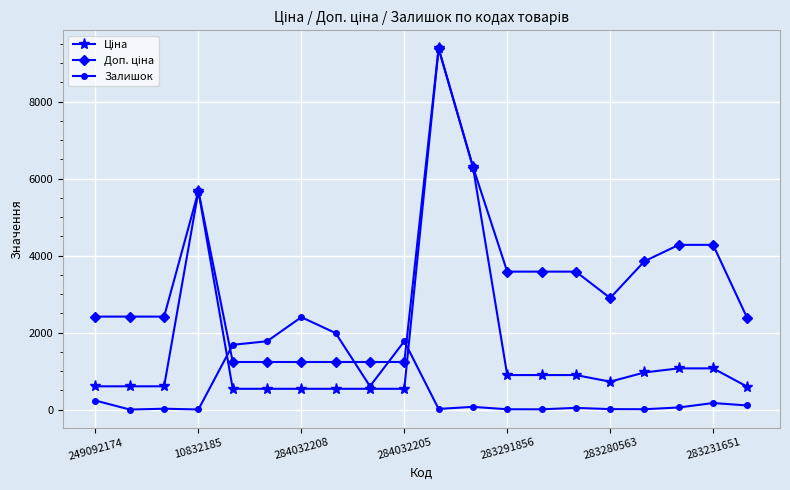

What is the value of the Залишок point at the 1st from the left?

233.0